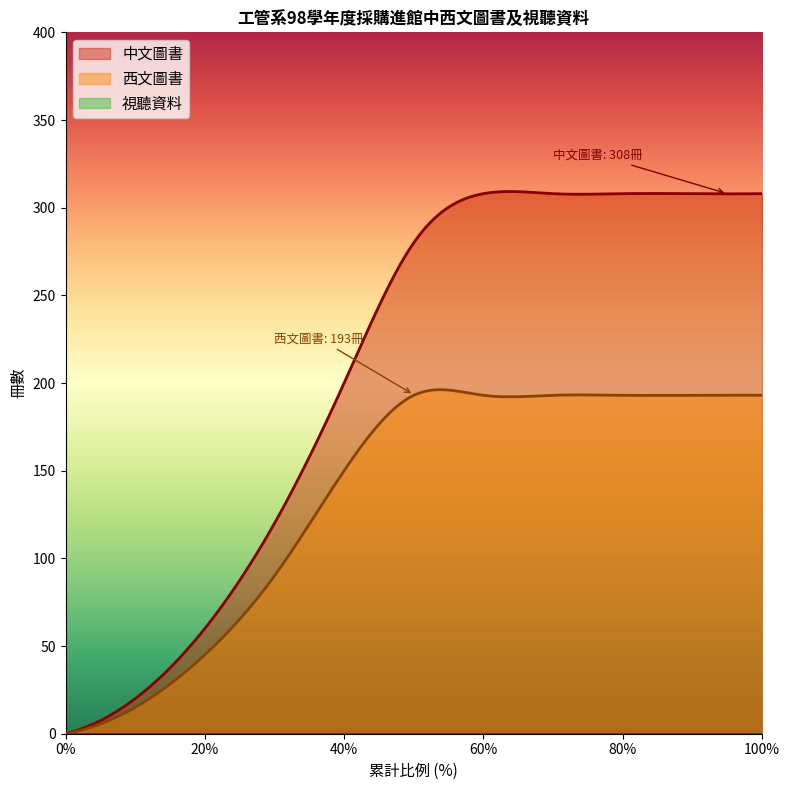

True or false: 視聽資料 has a value of 0 at 6.

True